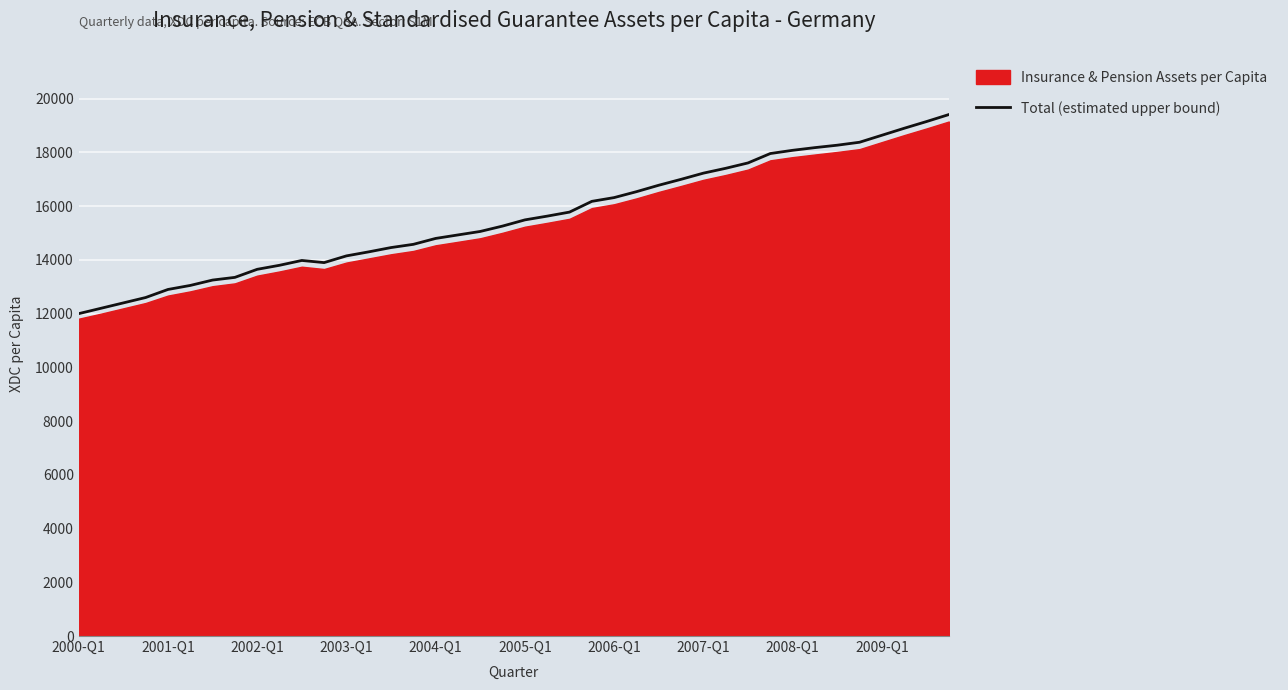

What is the minimum value for Total (estimated upper bound)?

12000